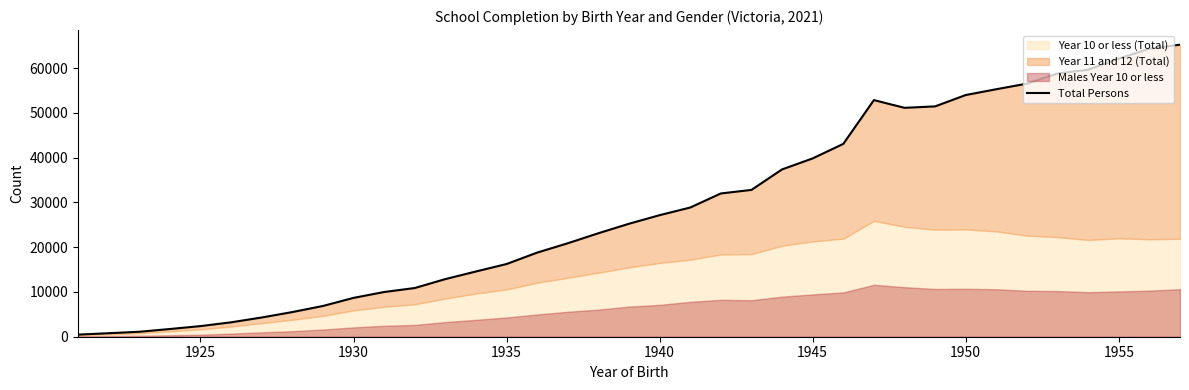

How many points are lower than both their immediate neighbors (excluding endpoints)?

1